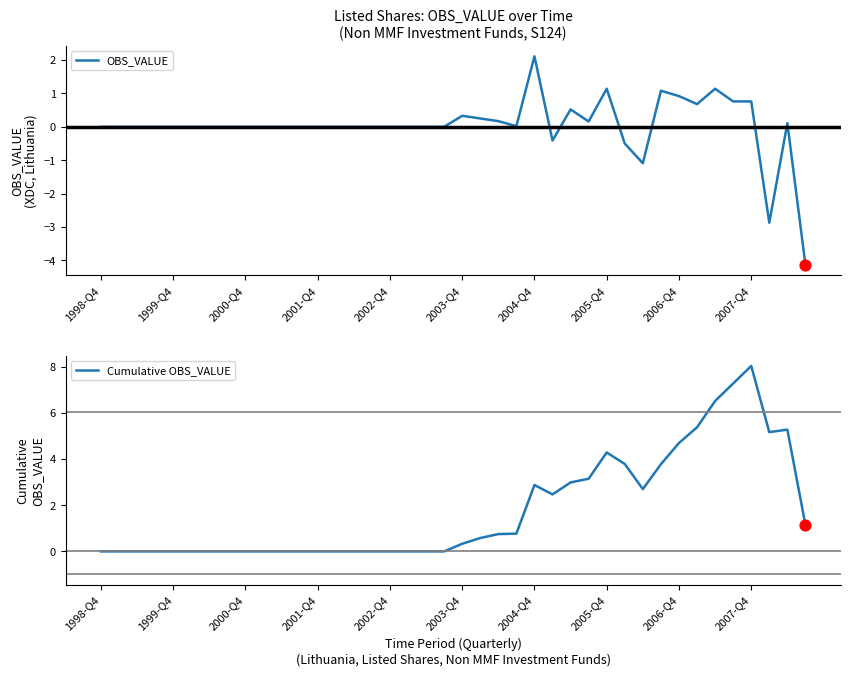

Which series contains the lowest Y value?

OBS_VALUE